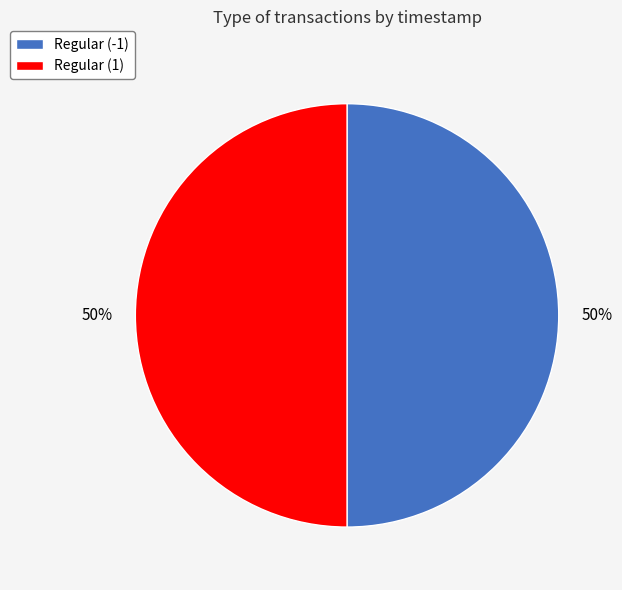

To the nearest percent, what is the combined percentage of Regular (1) and Regular (-1)?

100%